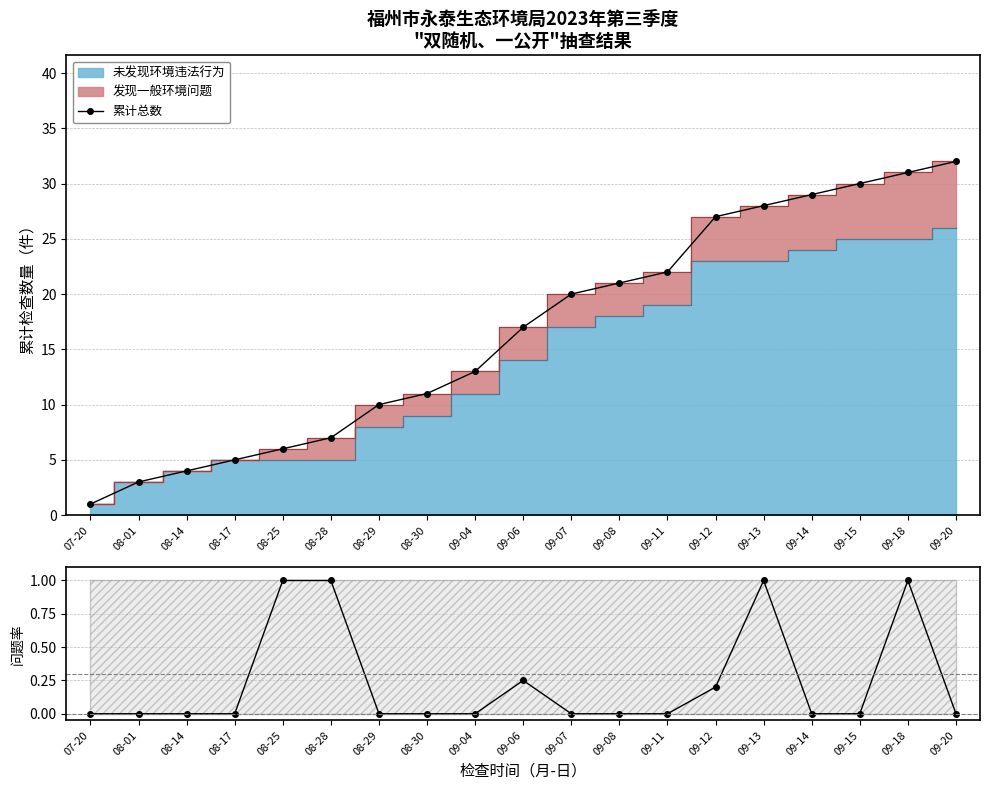

At which label is 累计总数 closest to 16?

09-06